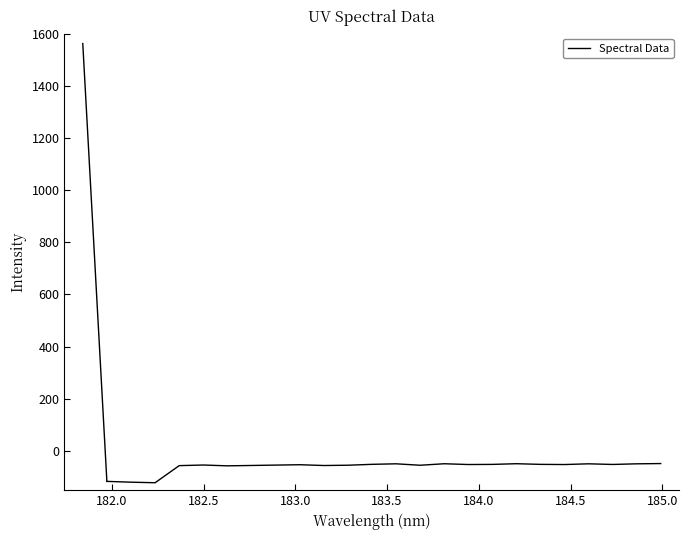

What is the difference between the maximum and minimum values?

73.5